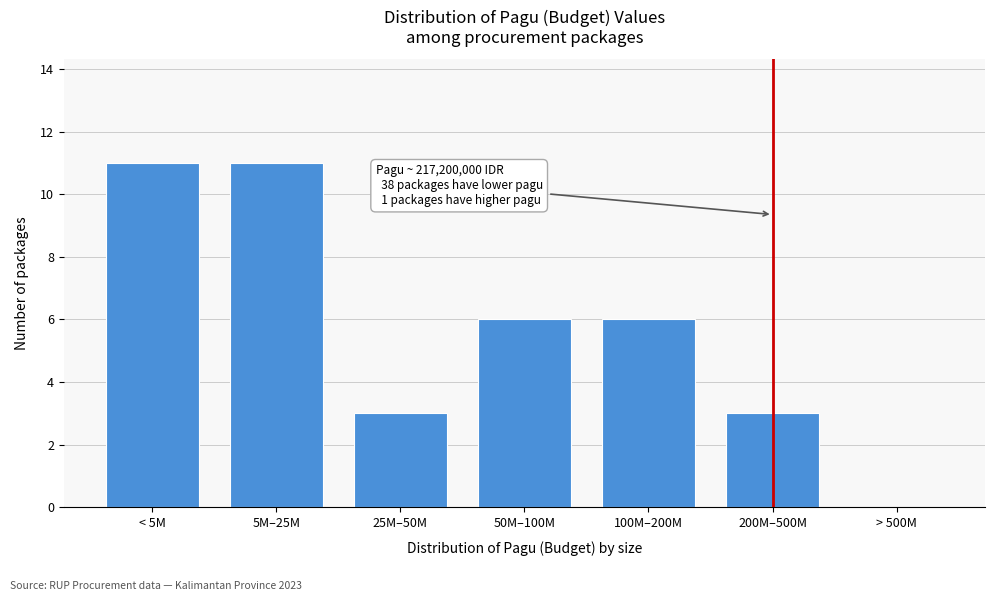

Reading left to right, extract all data points from this chart.

< 5M=11	5M–25M=11	25M–50M=3	50M–100M=6	100M–200M=6	200M–500M=3	> 500M=0